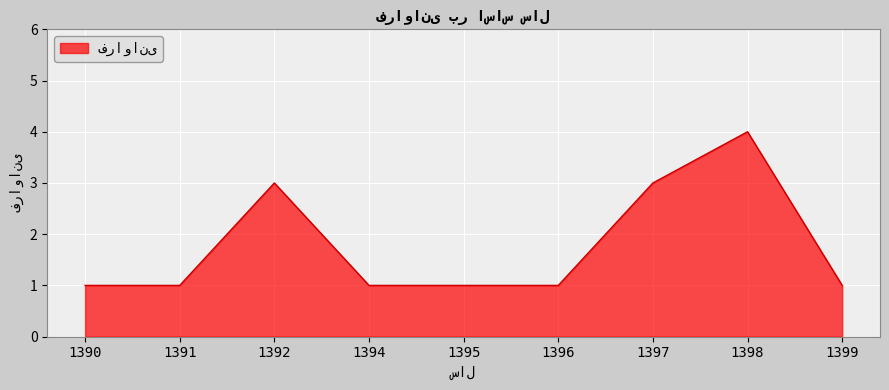

True or false: the data shows 0 at 1396.

False